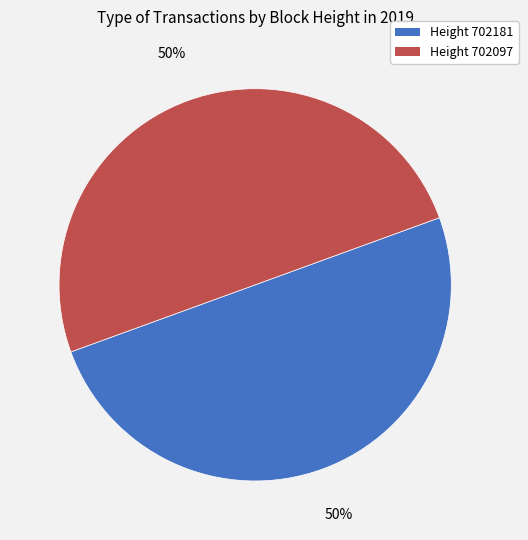

To the nearest percent, what is the average slice percentage?

50%